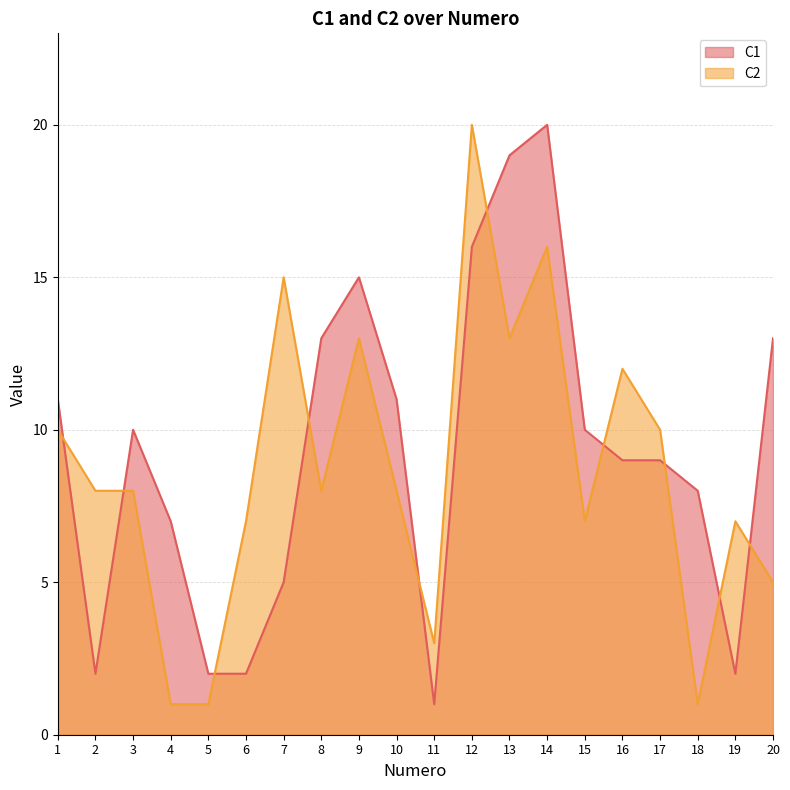

Rank the series by their maximum value, from highest to lowest.

C1, C2